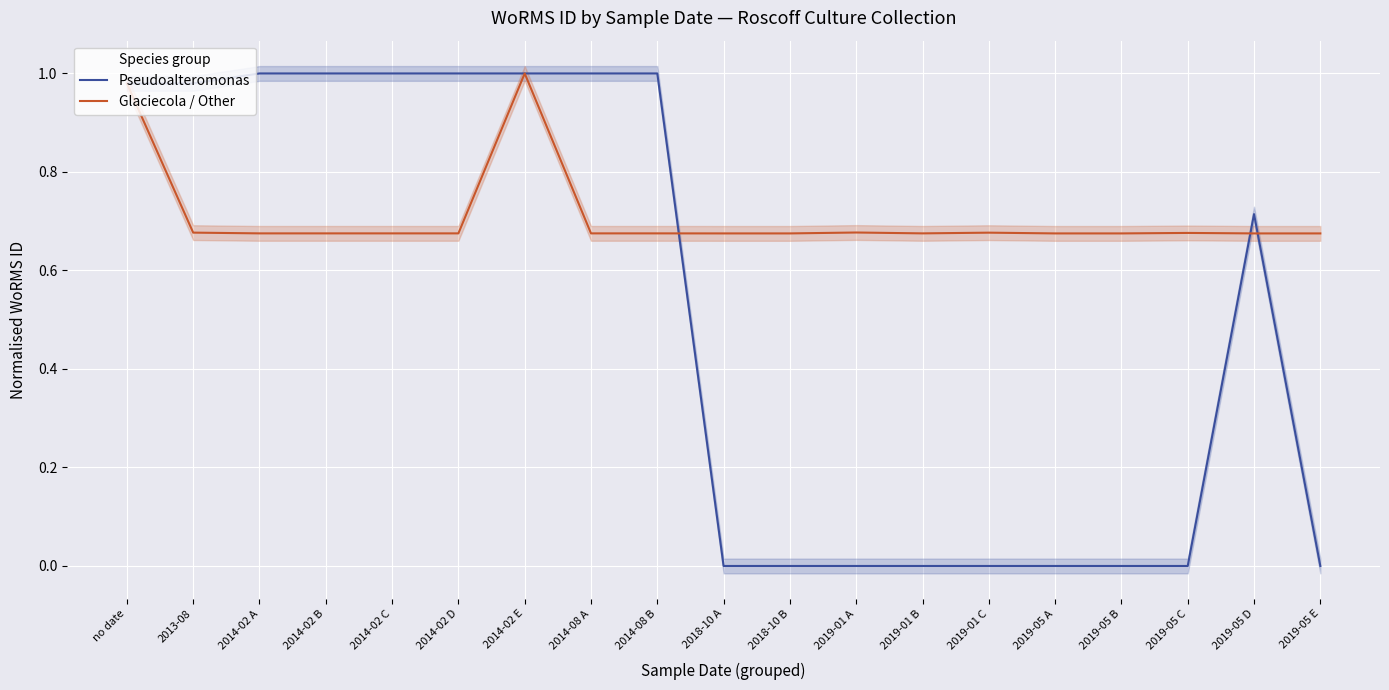

Where is the first local maximum for Pseudoalteromonas?

2019-05 D